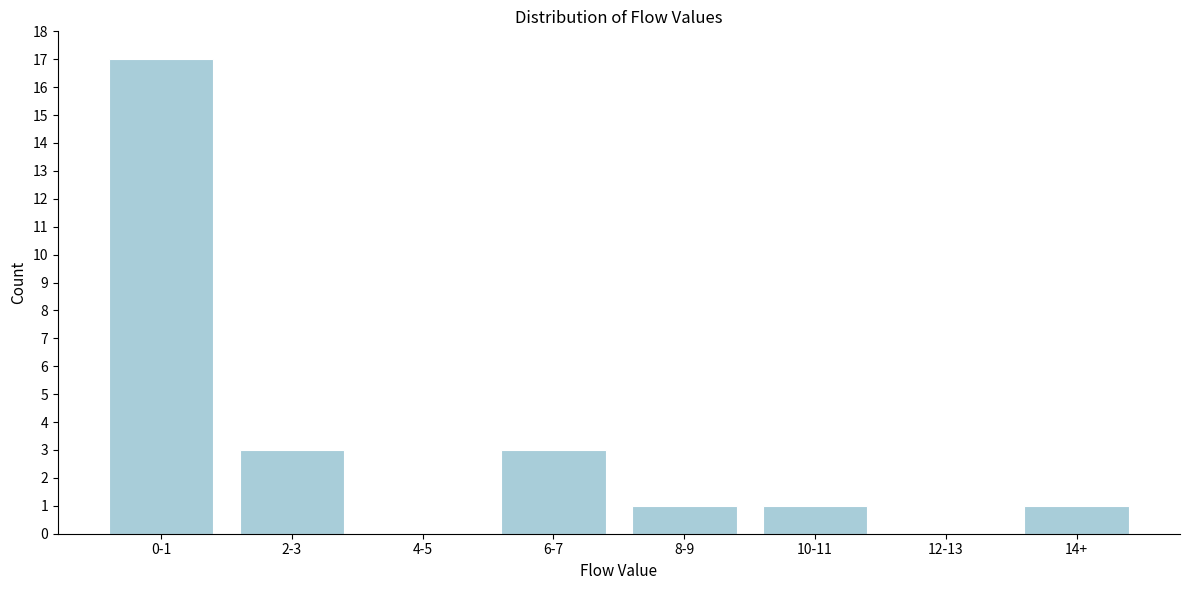

Reading left to right, transcribe all the data shown in this chart.

0-1=17	2-3=3	4-5=0	6-7=3	8-9=1	10-11=1	12-13=0	14+=1